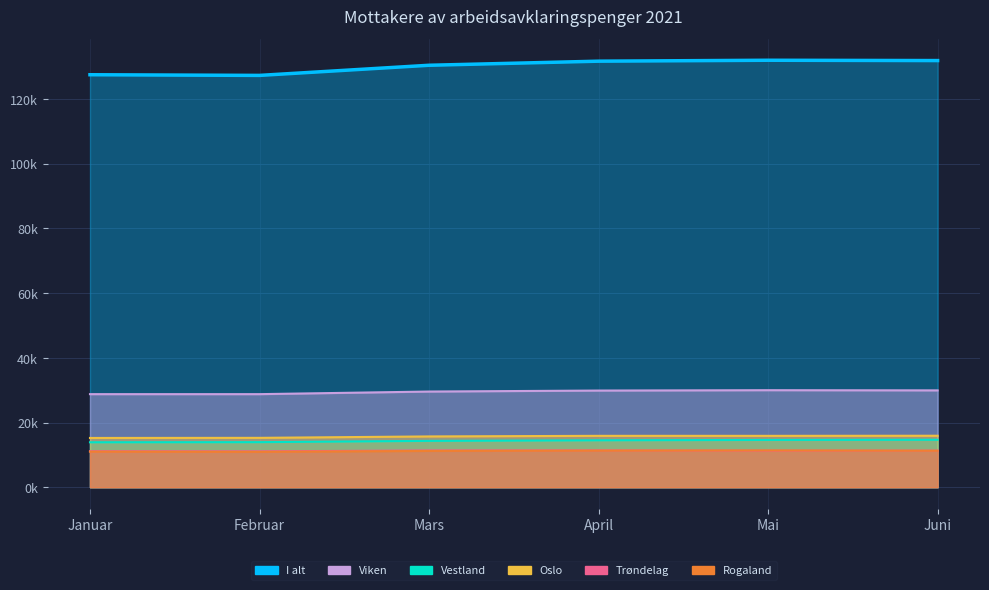

Count the number of categories in the chart.

6